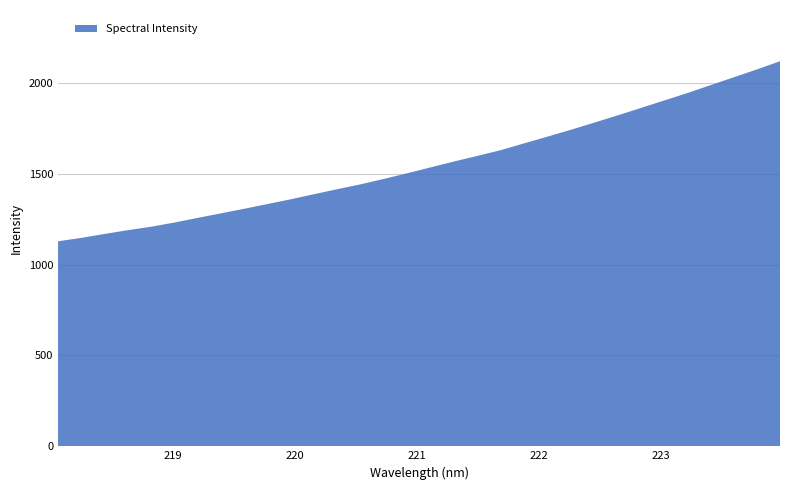

Reading left to right, extract all data points from this chart.

1127.8	1146.6	1168.2	1189.0	1208.0	1231.1	1256.7	1281.9	1306.9	1333.1	1359.3	1387.3	1414.9	1441.7	1471.5	1502.5	1534.9	1566.8	1597.6	1629.1	1666.3	1703.2	1740.6	1779.8	1819.4	1860.4	1901.4	1942.4	1986.1	2029.4	2072.8	2118.3